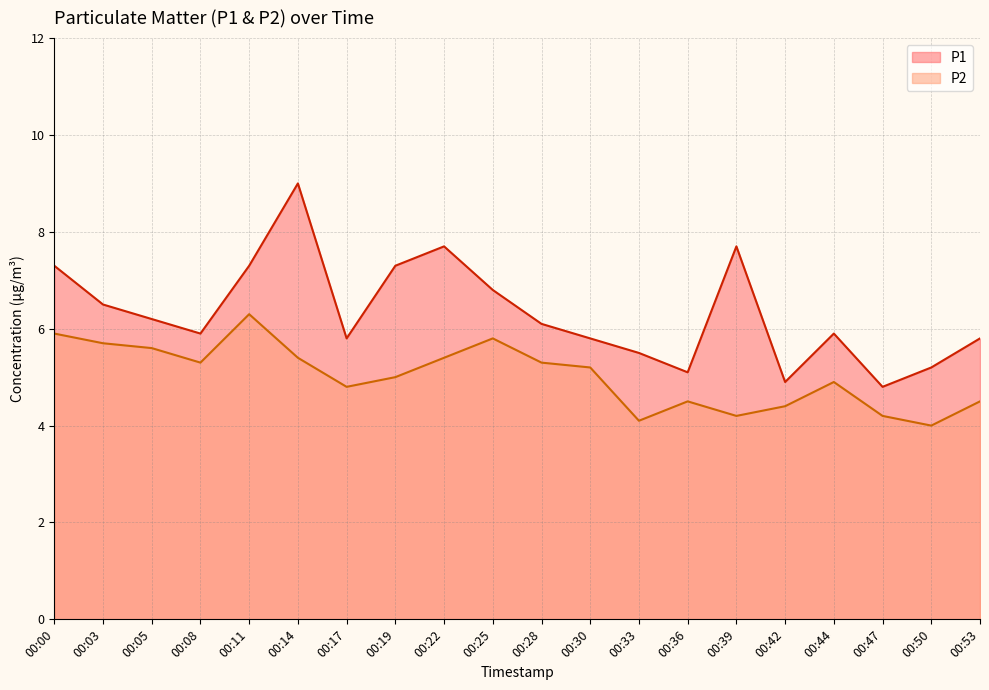

At which label is P1 closest to 6?

00:08